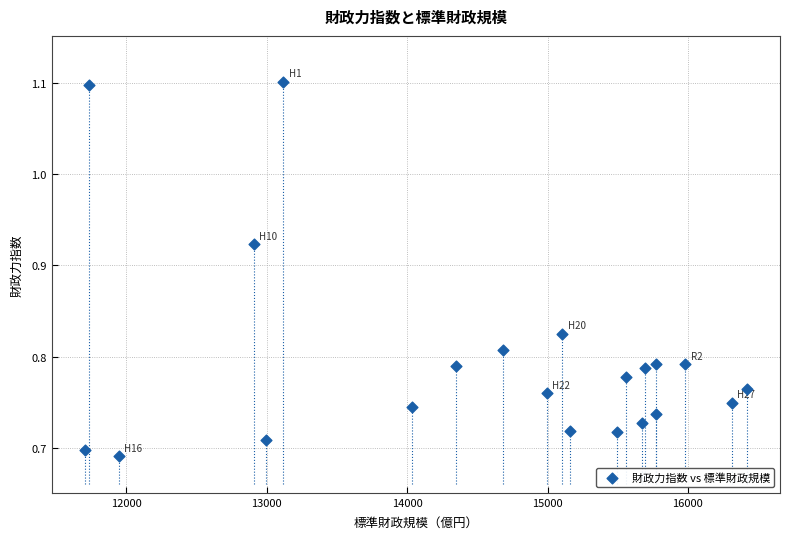

What is the range of X values (max minus min)?

4716.7